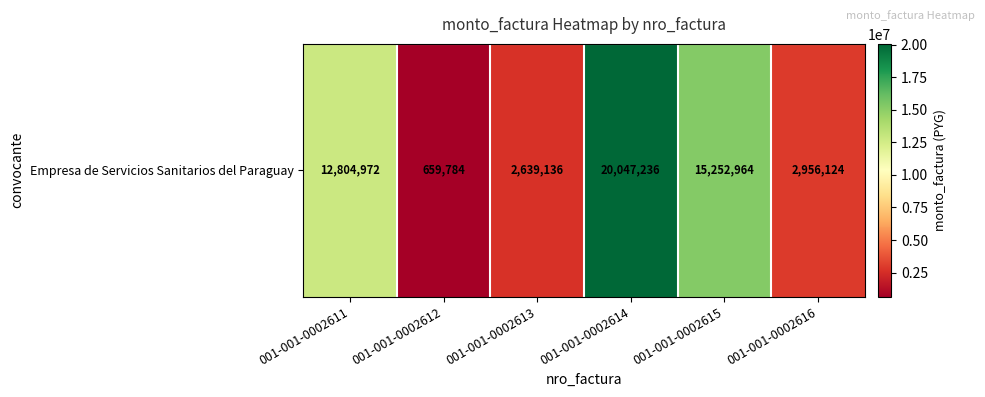

Rank the categories by value from lowest to highest.

001-001-0002612, 001-001-0002613, 001-001-0002616, 001-001-0002611, 001-001-0002615, 001-001-0002614